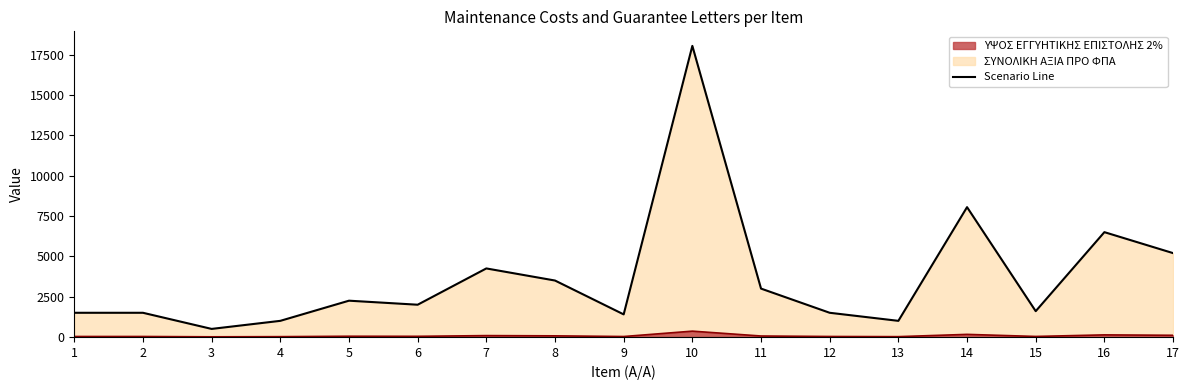

The ΥΨΟΣ ΕΓΓΥΗΤΙΚΗΣ ΕΠΙΣΤΟΛΗΣ 2% series shows 10 at 3. True or false?

True